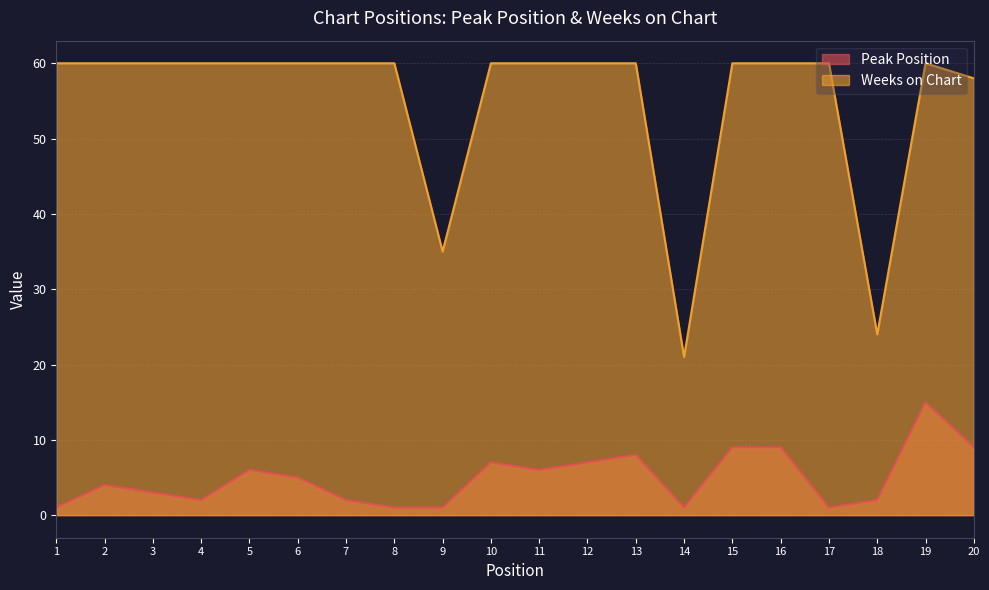

True or false: Peak Position has a value of 7 at 2.

False